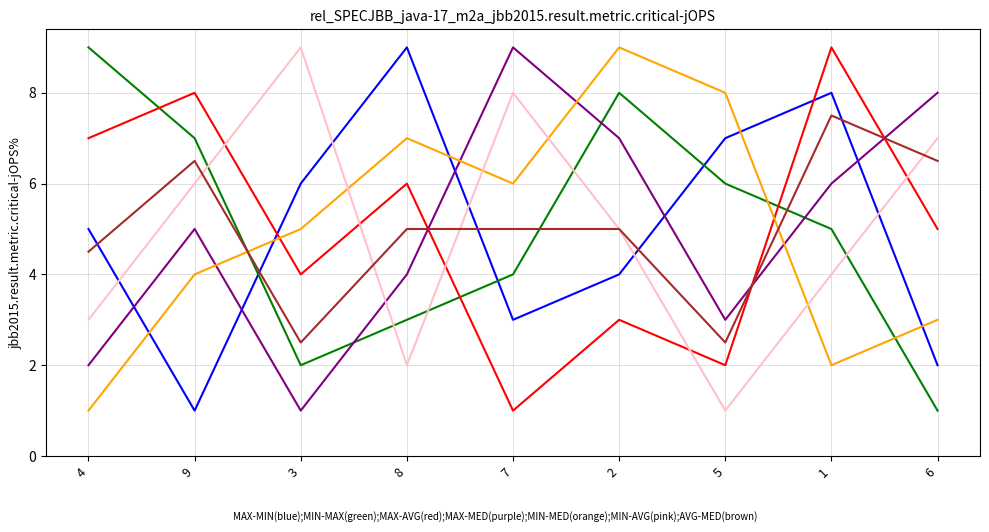

What is the difference between the highest and lowest values at 7?

8.0